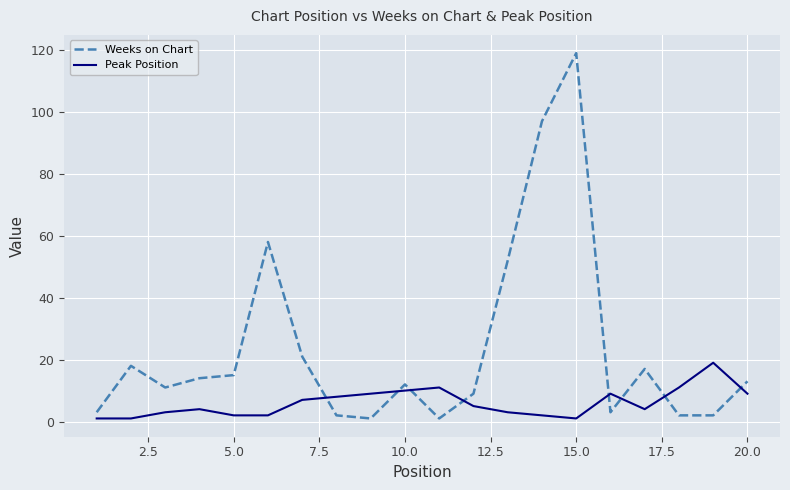

Reading left to right, transcribe all the data shown in this chart.

Weeks on Chart: 3	18	11	14	15	58	21	2	1	12	1	9	52	97	119	3	17	2	2	13
Peak Position: 1	1	3	4	2	2	7	8	9	10	11	5	3	2	1	9	4	11	19	9